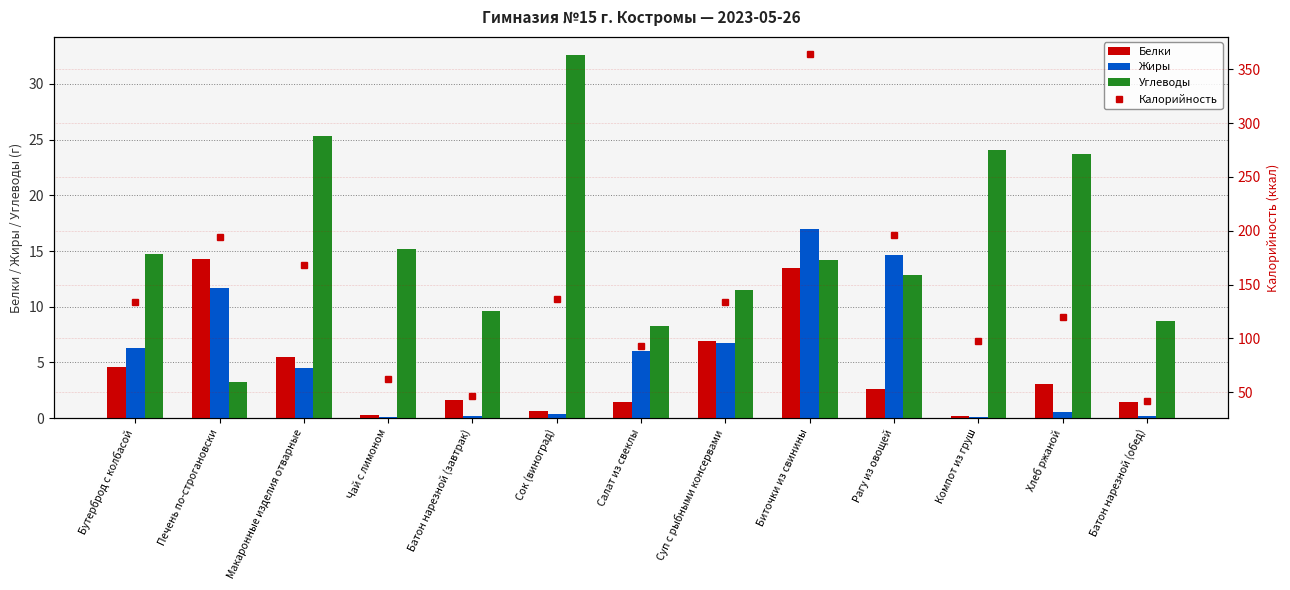

Rank the series by their maximum value, from lowest to highest.

Белки, Жиры, Углеводы, Калорийность